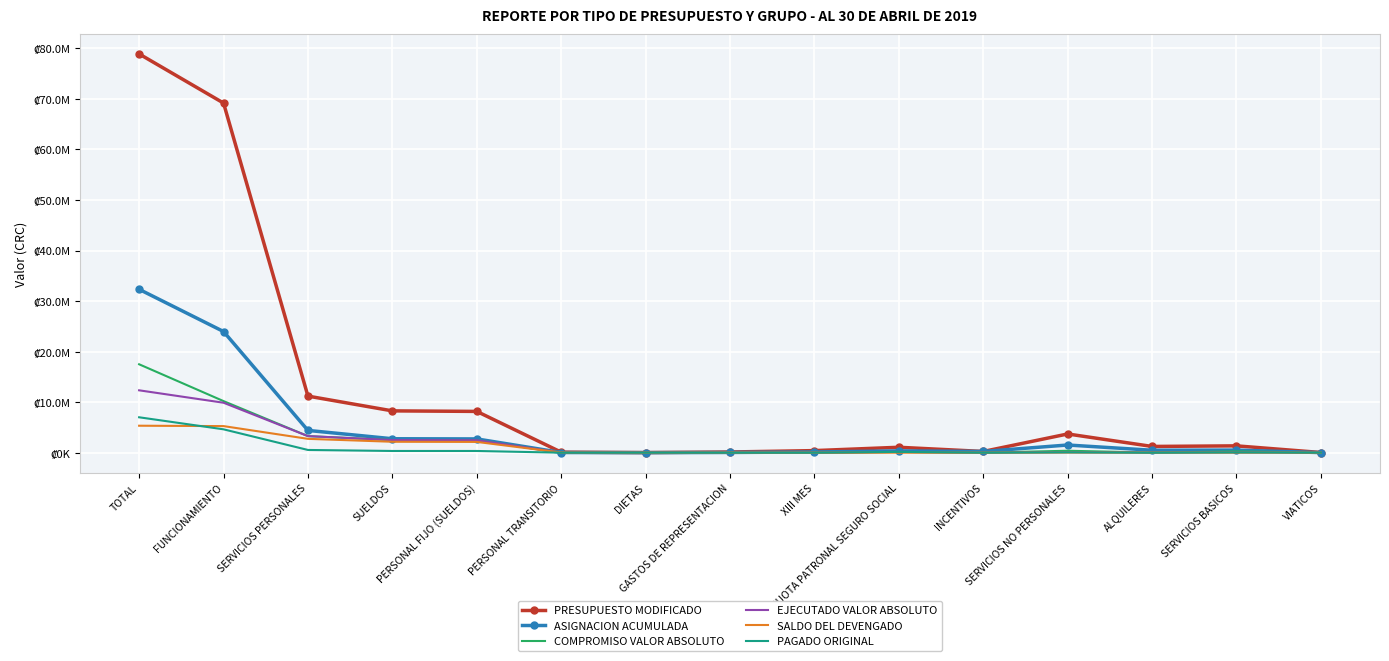

What are all the series names shown in the legend?

PRESUPUESTO MODIFICADO, ASIGNACION ACUMULADA, COMPROMISO VALOR ABSOLUTO, EJECUTADO VALOR ABSOLUTO, SALDO DEL DEVENGADO, PAGADO ORIGINAL